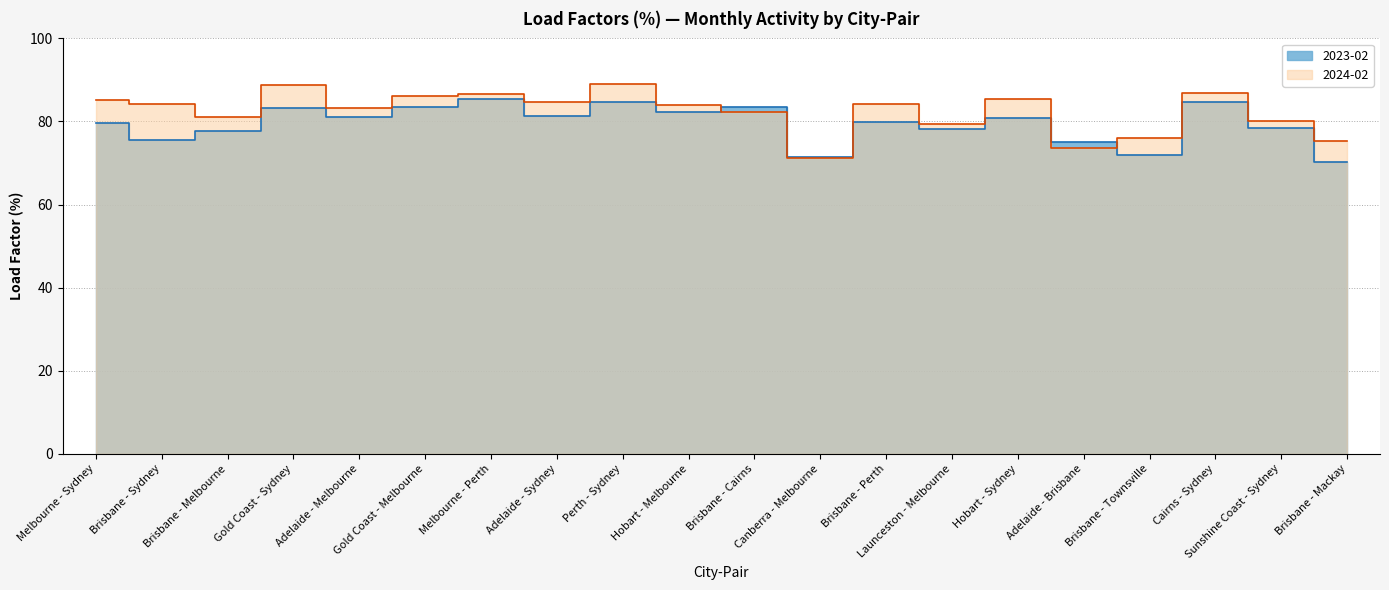

At Hobart - Melbourne, list the series in order from smallest to largest.

2023-02, 2024-02